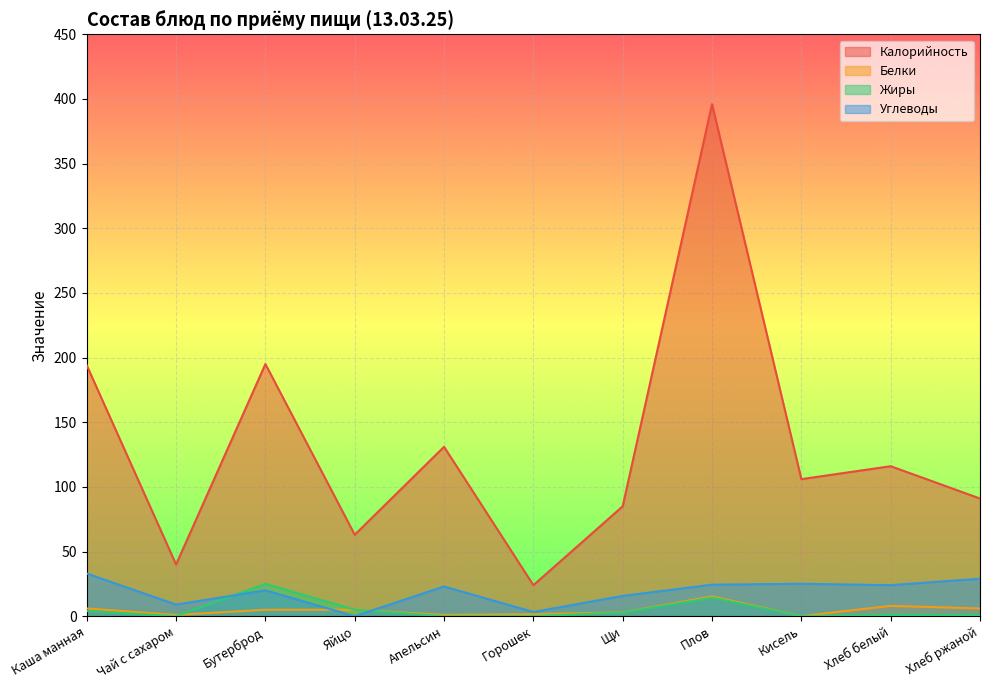

Which series has the largest total across all categories?

Калорийность